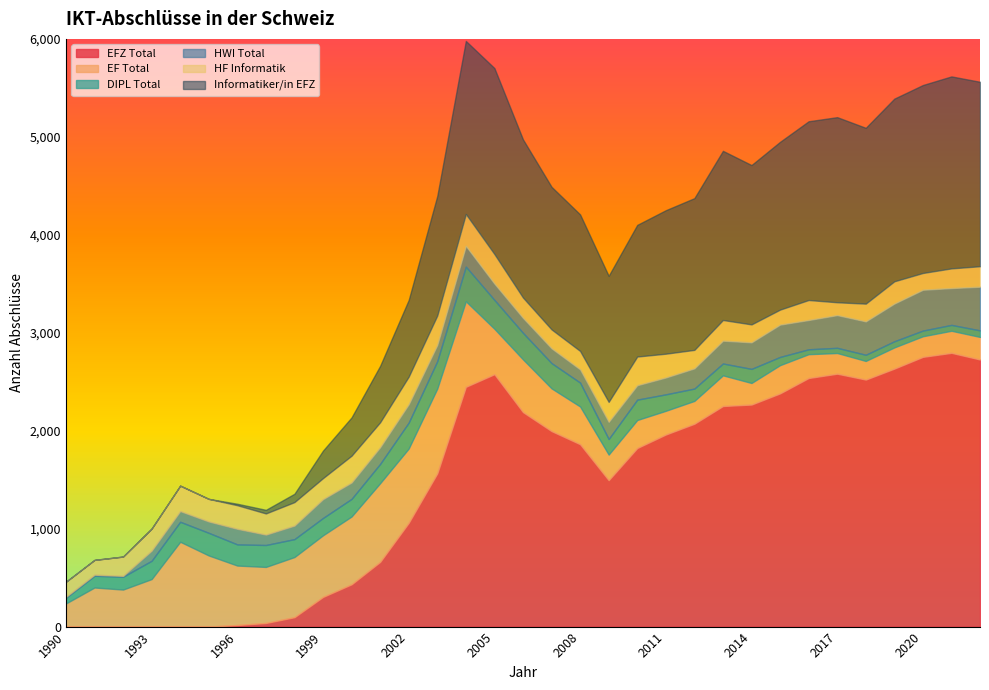

What is the value of the DIPL Total point at the 24th from the left?

121